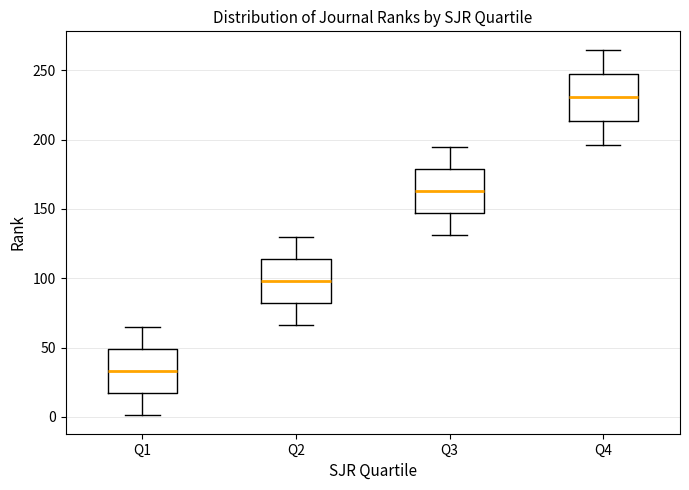

Which box's median line is the lowest?

Q1